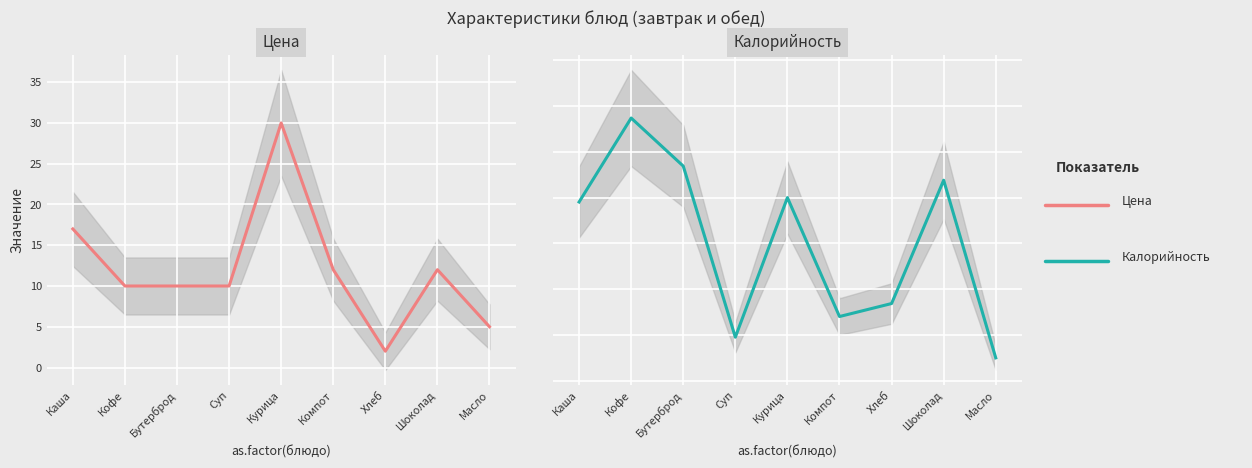

Which series has the largest total across all categories?

Калорийность